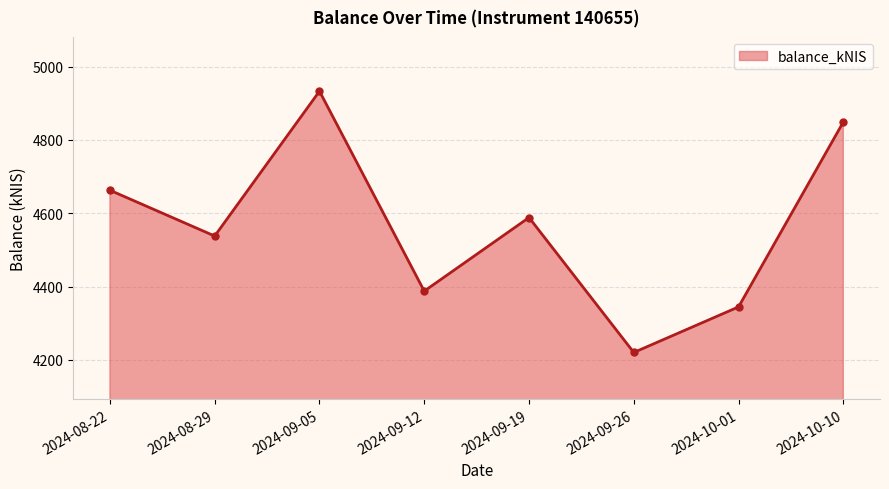

Which has a higher value, 2024-09-26 or 2024-10-10?

2024-10-10